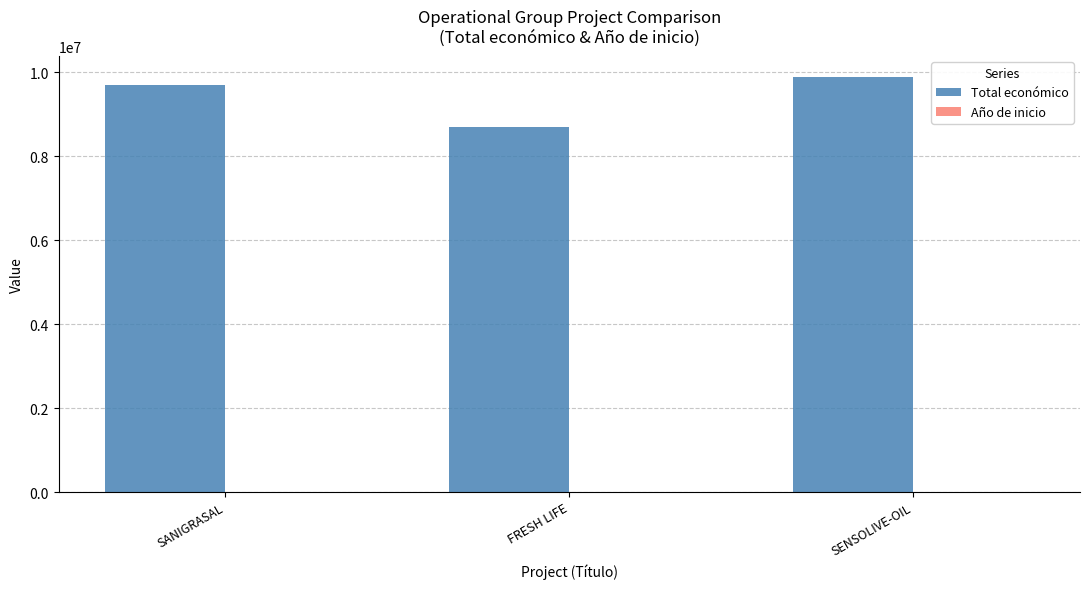

At which category is the sum across all series the highest?

SENSOLIVE-OIL